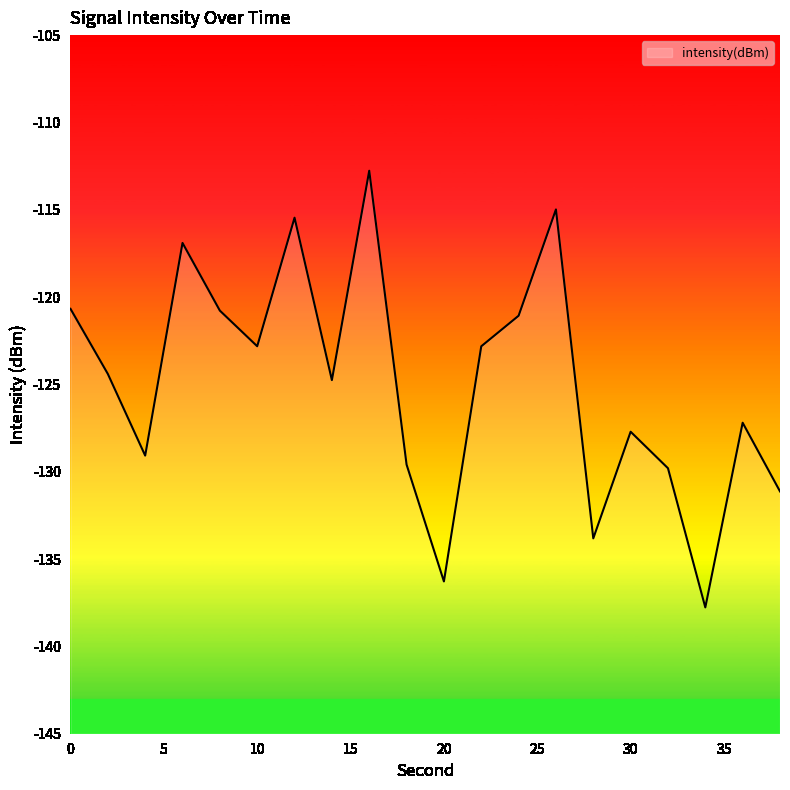

What is the sum of the values at 0 and 30?

-248.4